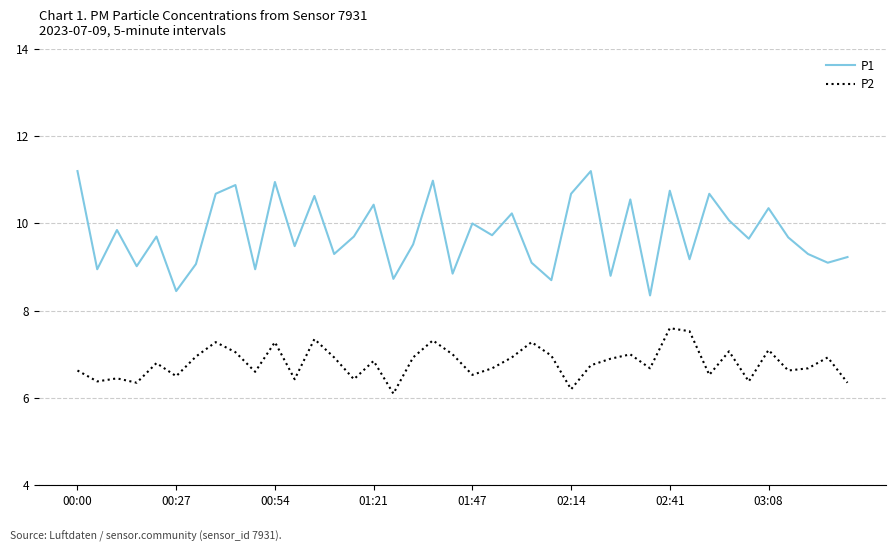

True or false: P2 and P1 intersect in this chart.

False